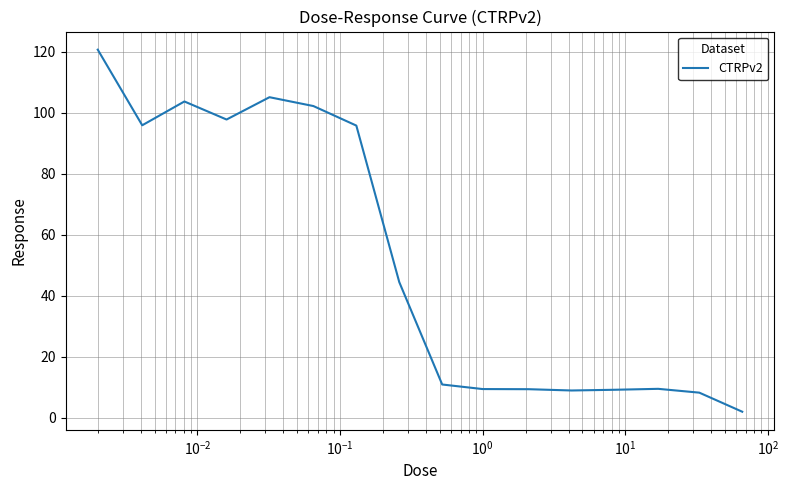

What is the greatest value displayed?

120.7